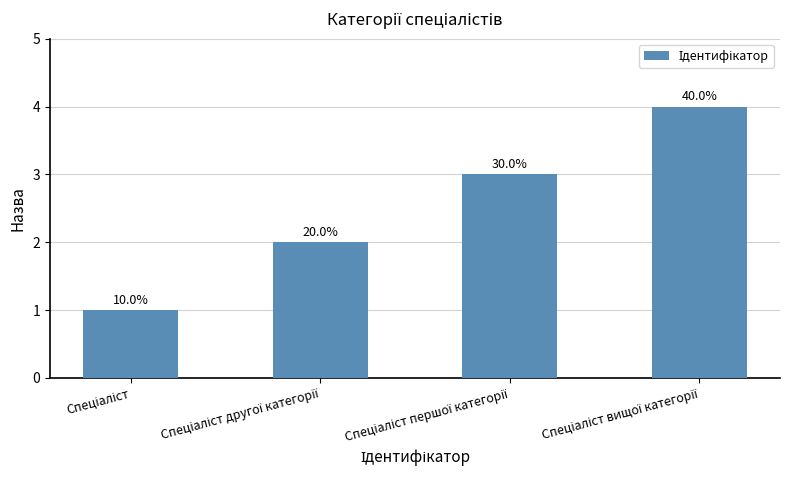

How many bars are there in total?

4